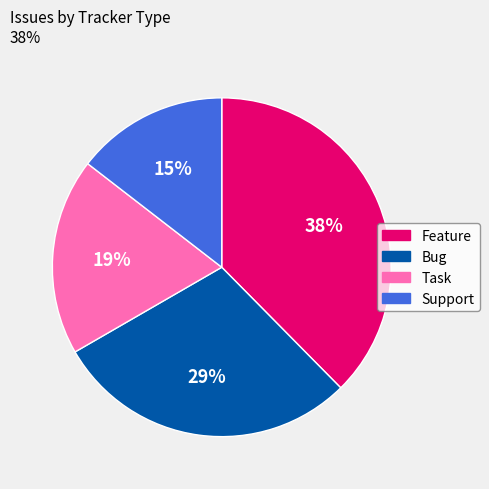

Do Bug and Task together represent more than half of the pie?

No